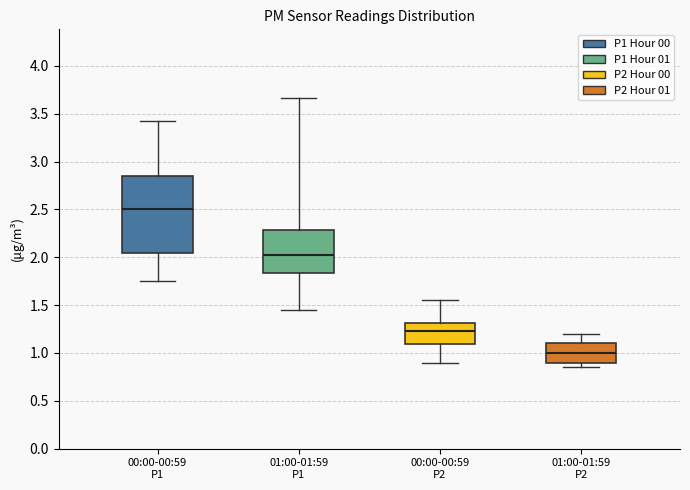

Where is the lower edge of the box for 01:00-01:59 P2 on the y-axis? The values are not printed on the chart, so give them approximately, as read against the axis.

0.90